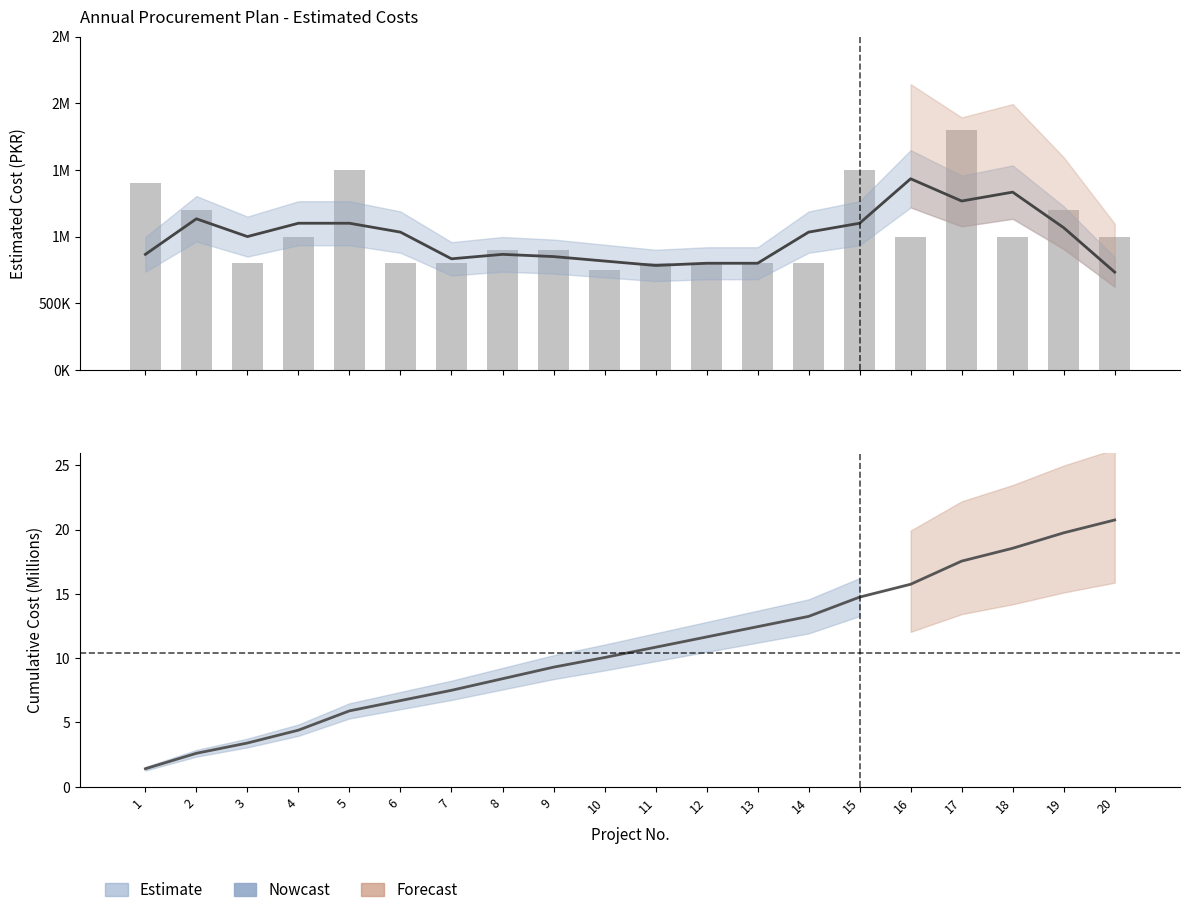

Between 5 and 8, which series saw the biggest shift?

Estimated Cost